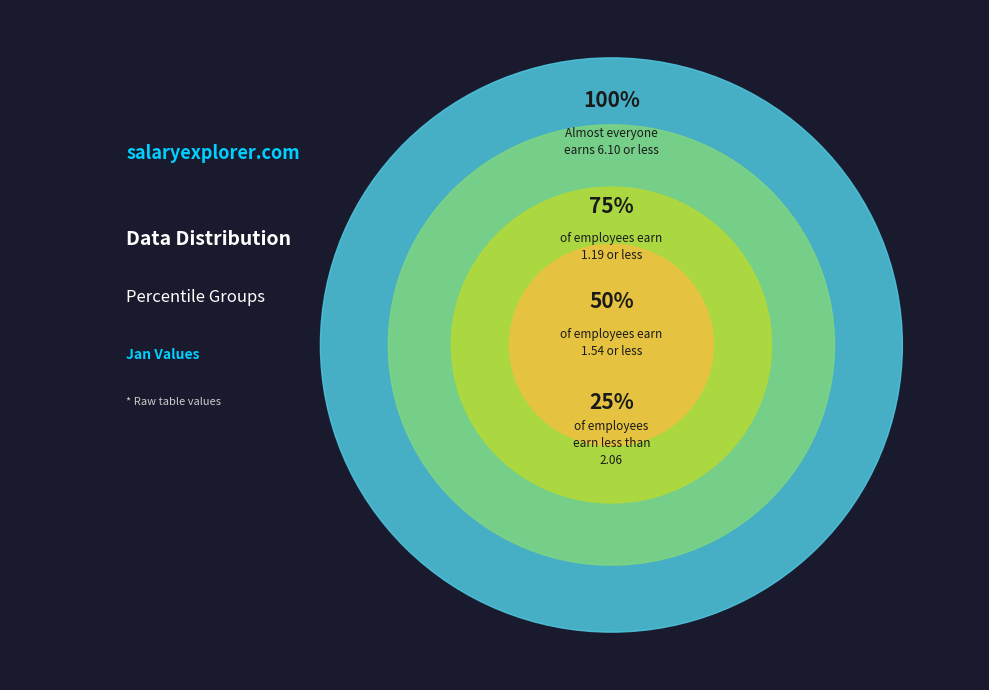

Is pct25 the majority of the pie?

No